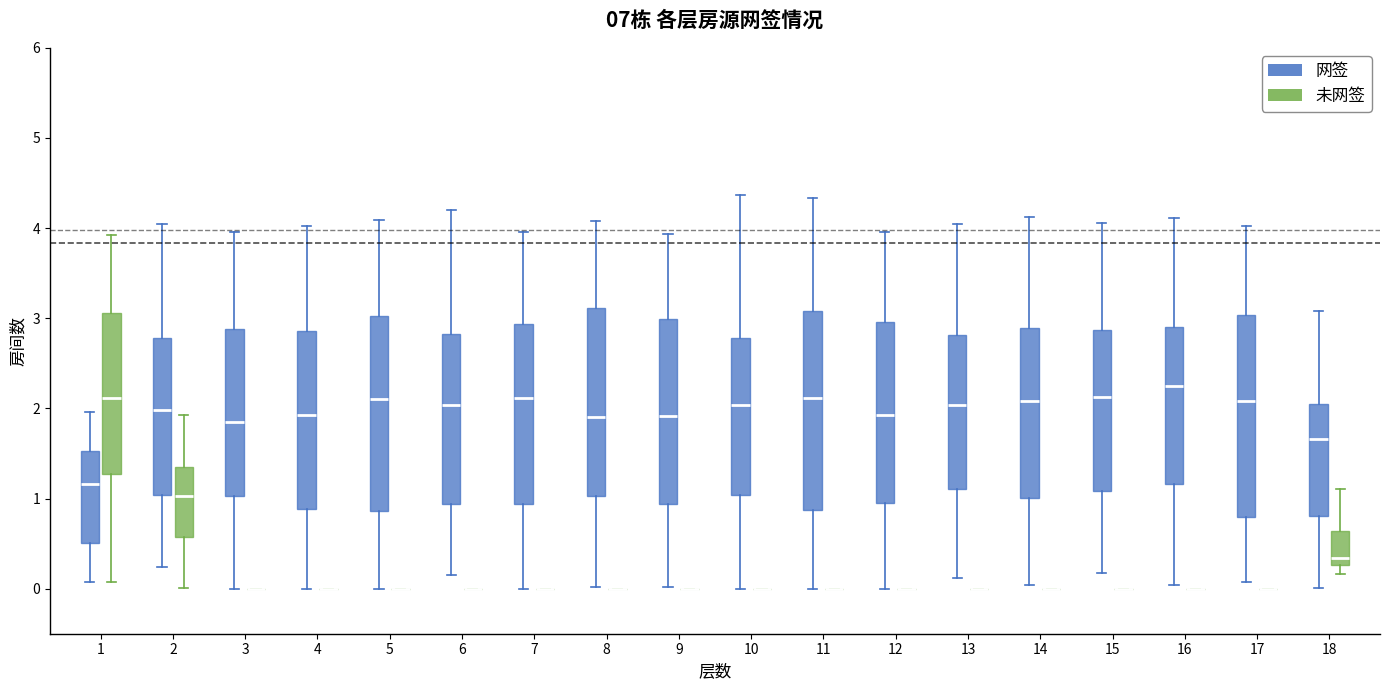

Where does the lower whisker of the box for 11 (网签) end on the y-axis? The values are not printed on the chart, so give them approximately, as read against the axis.

0.0